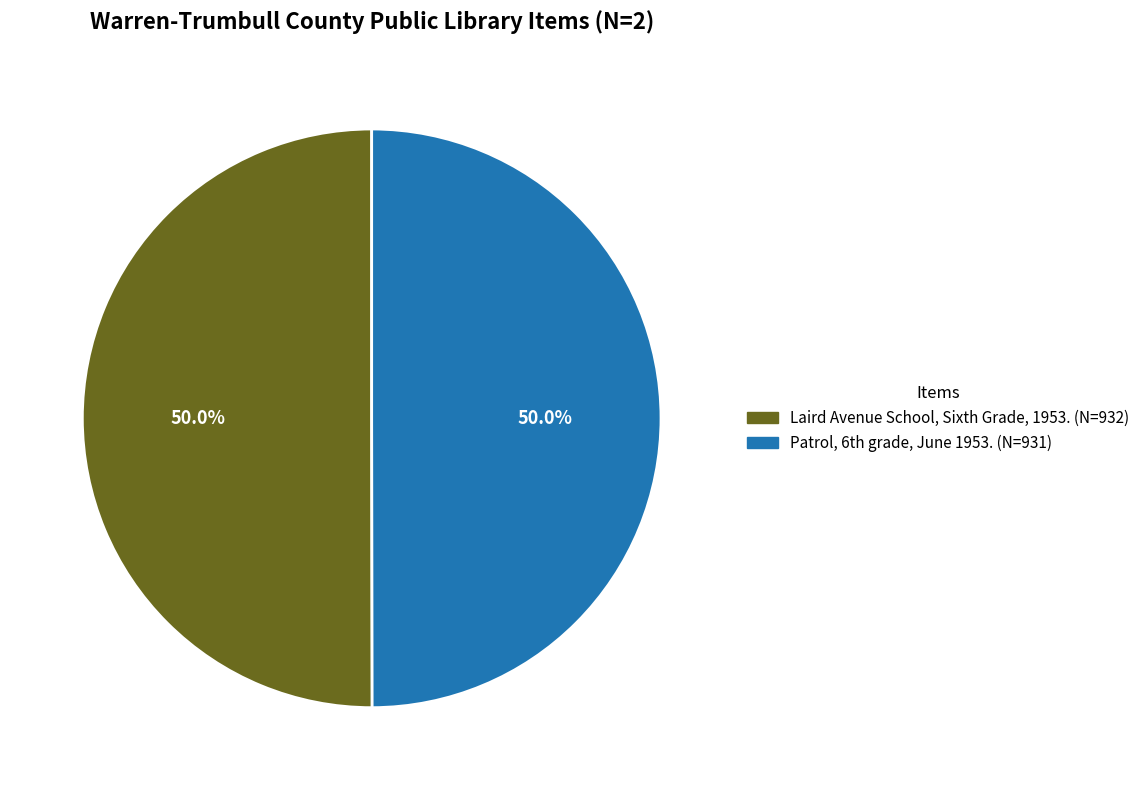

How much of the chart is everything except Laird Avenue School, Sixth Grade, 1953. (N=932)?

50.0%